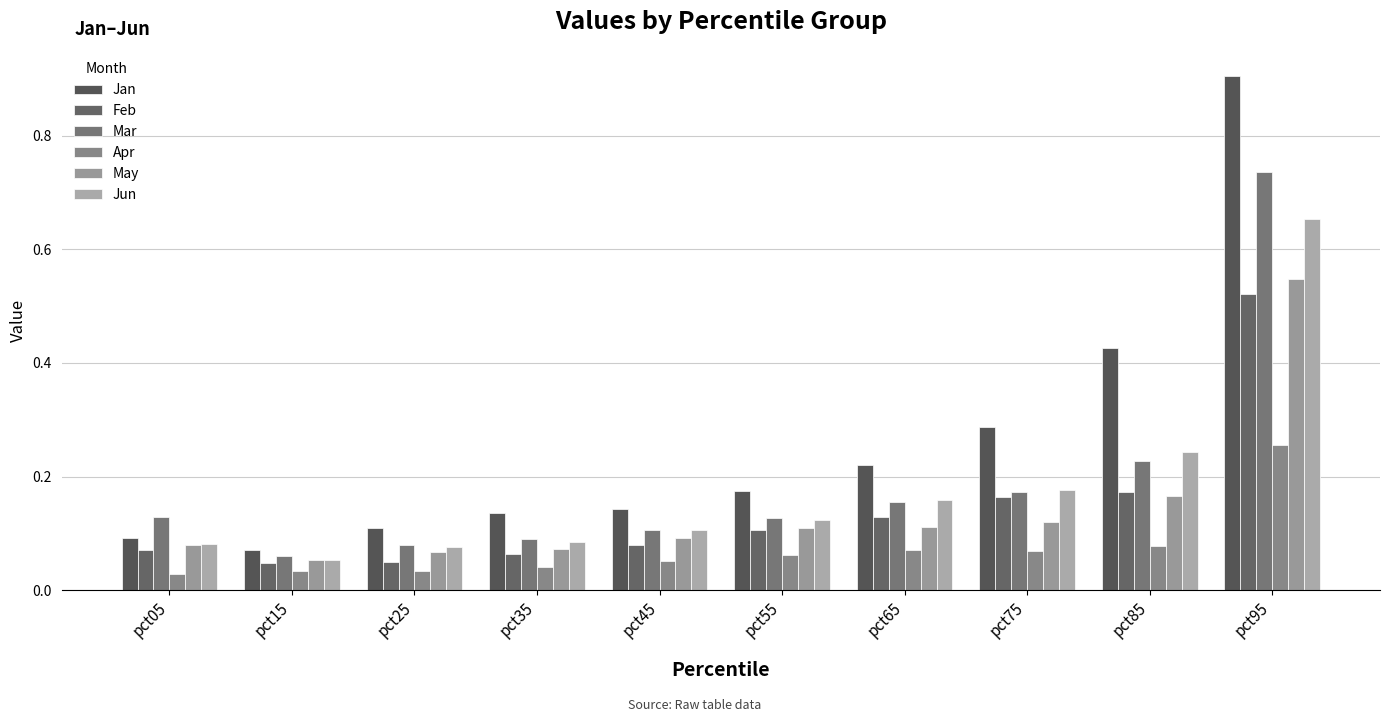

What is the greatest value displayed?

0.9